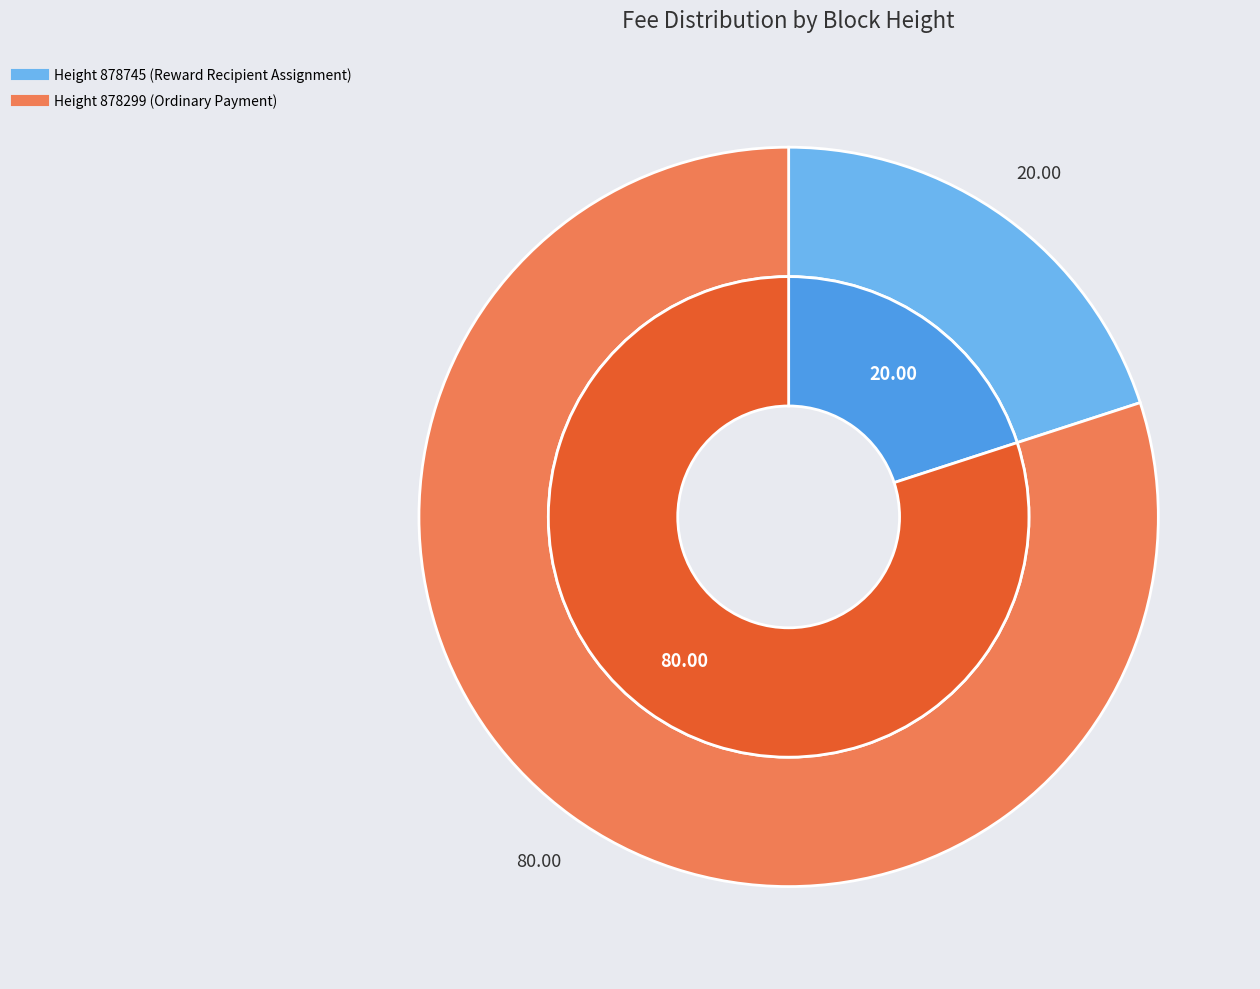

The 878299 slice represents 80% of the pie. True or false?

True